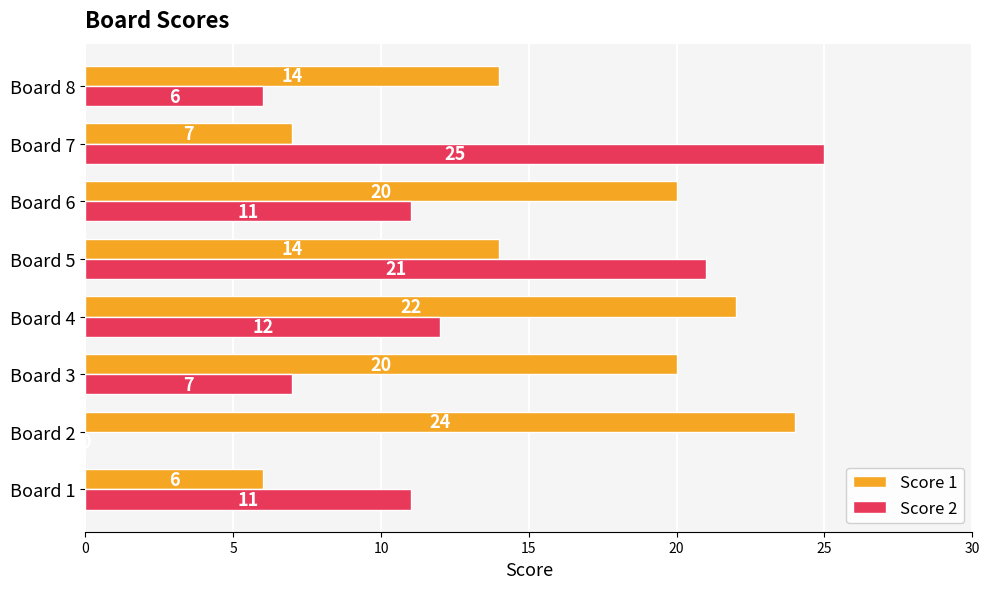

Which series changed the most between Board 2 and Board 7?

Score 2